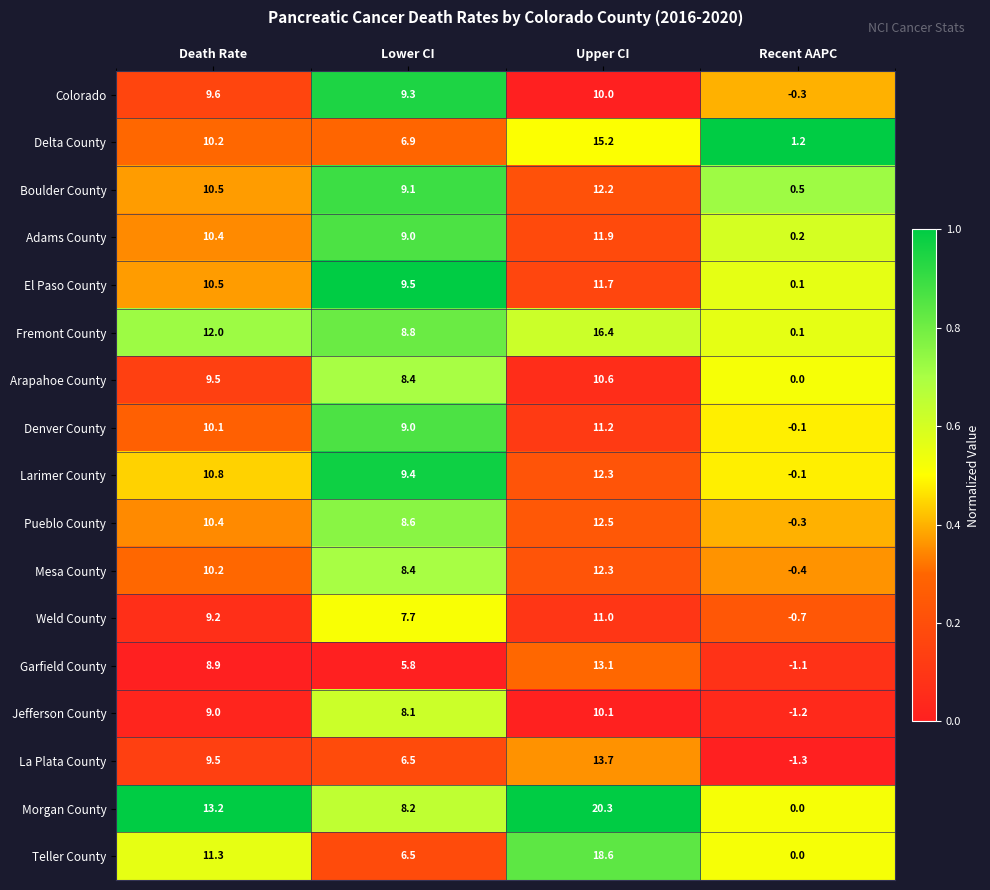

Is the value of Boulder County at Lower CI greater than the value of El Paso County at Upper CI?

No